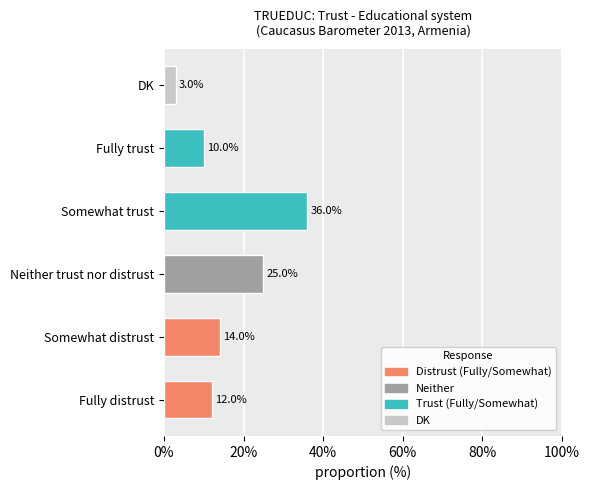

What is the average value?

16.7